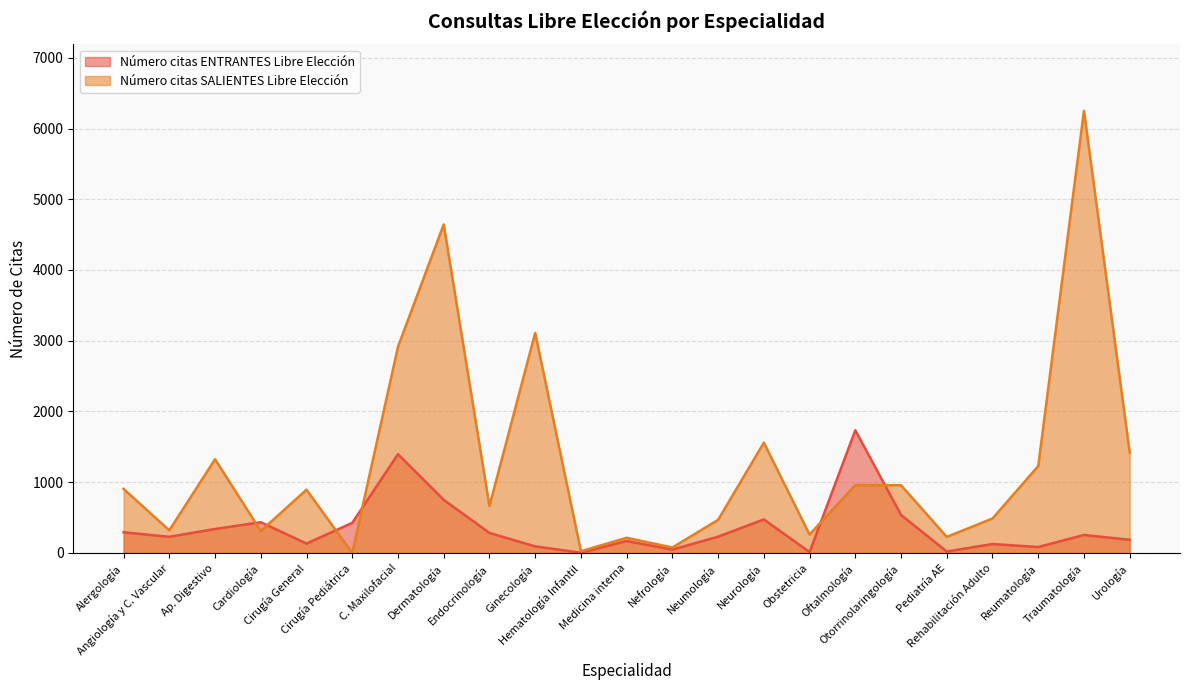

Which label corresponds to the largest value in the chart?

Traumatología